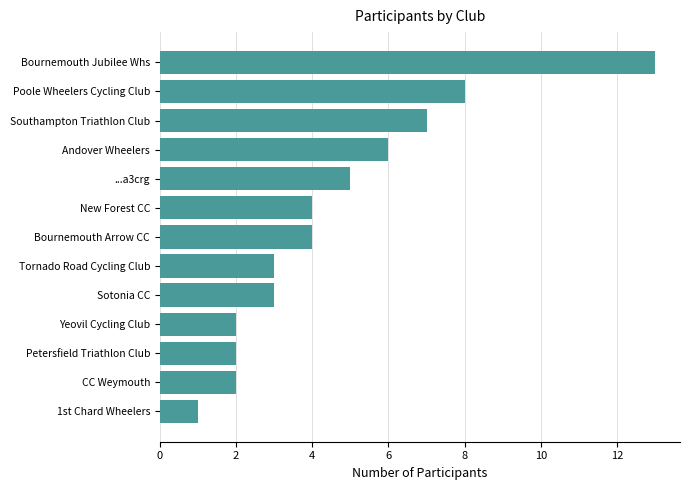

What is the greatest value displayed?

13